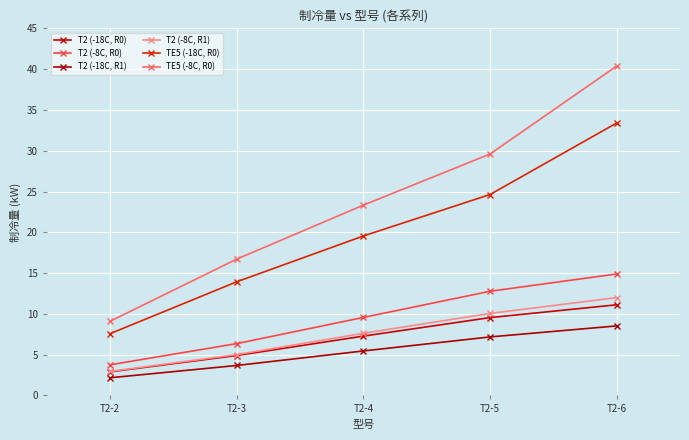

Does the chart display data point markers on the line(s)?

Yes